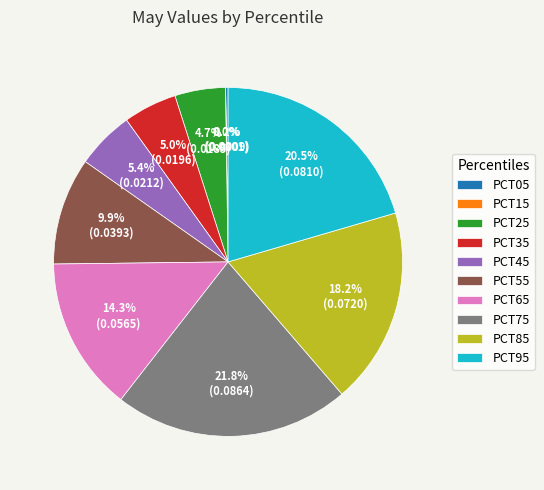

Between PCT95 and PCT25, which is larger?

PCT95